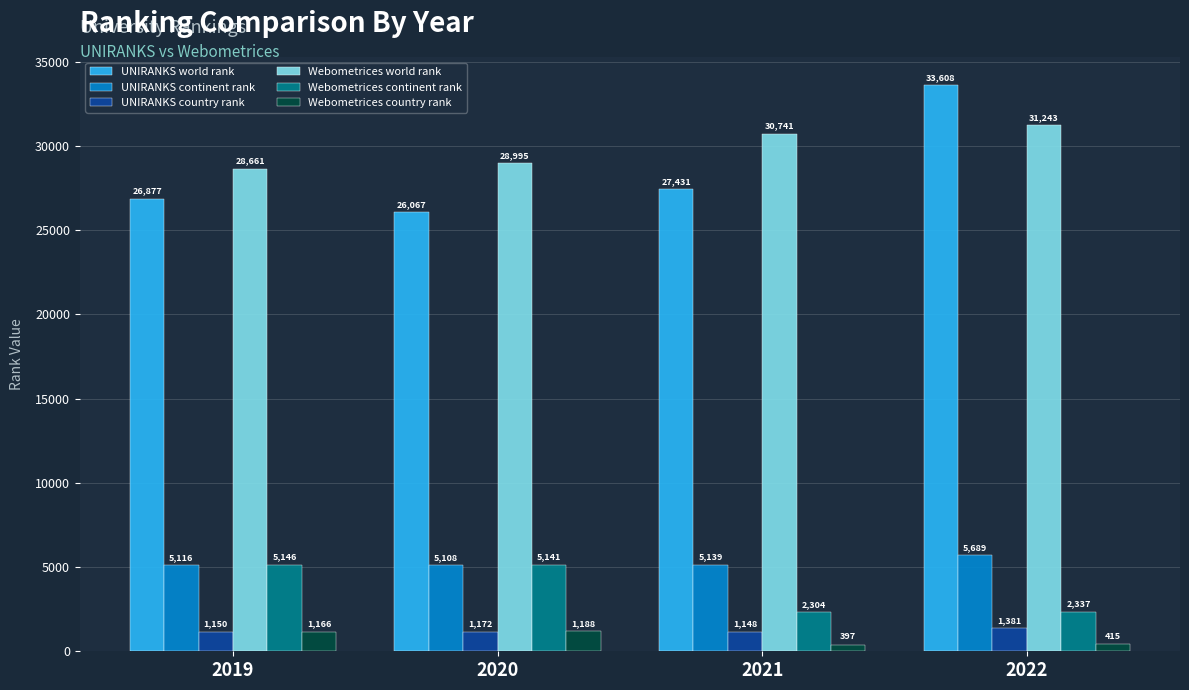

How many groups of bars are there?

4